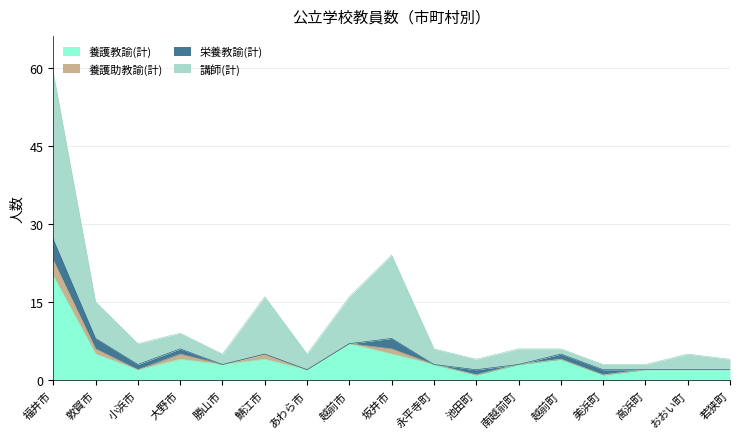

What is the total value across all series at 越前市?

16